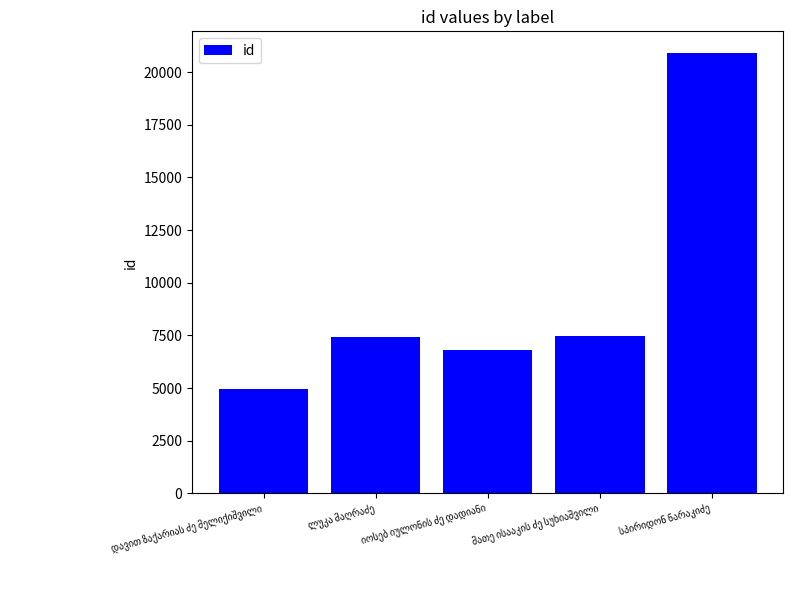

What is the smallest value displayed?

4975